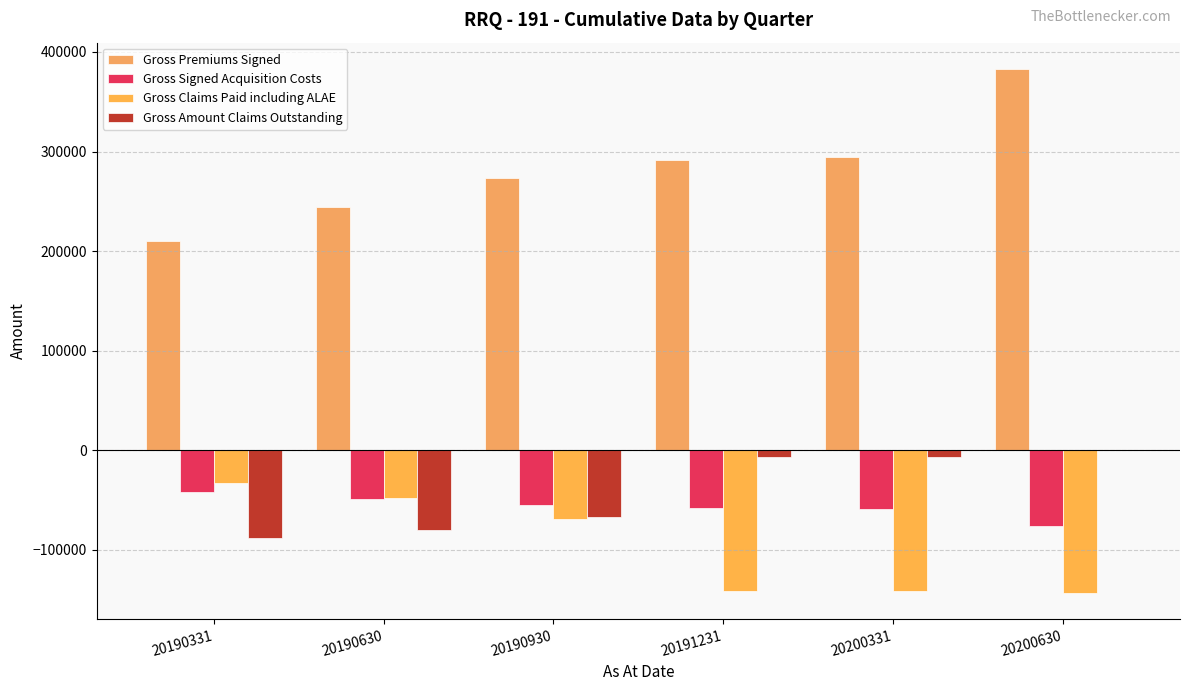

Are the bars horizontal?

No